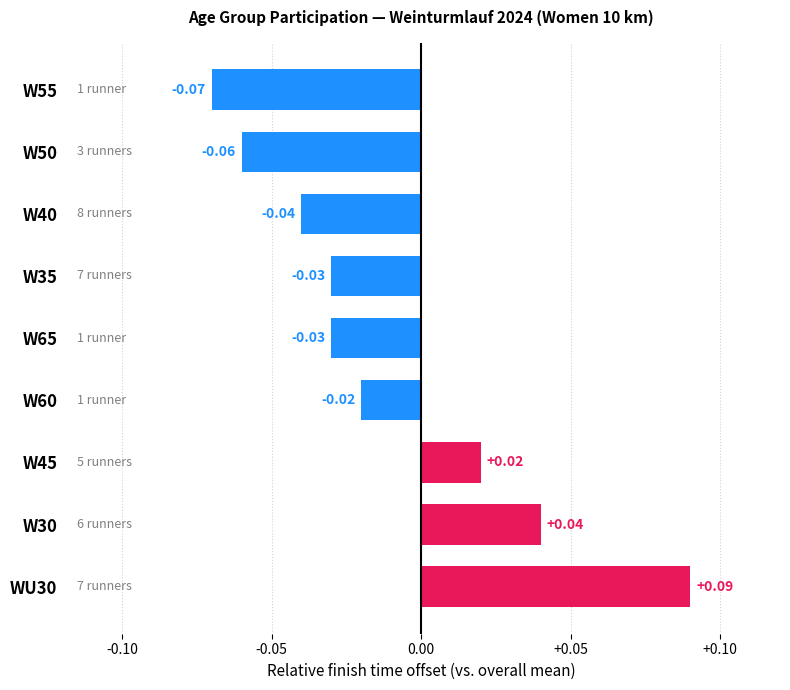

Between WU30 and W65, which is larger?

WU30